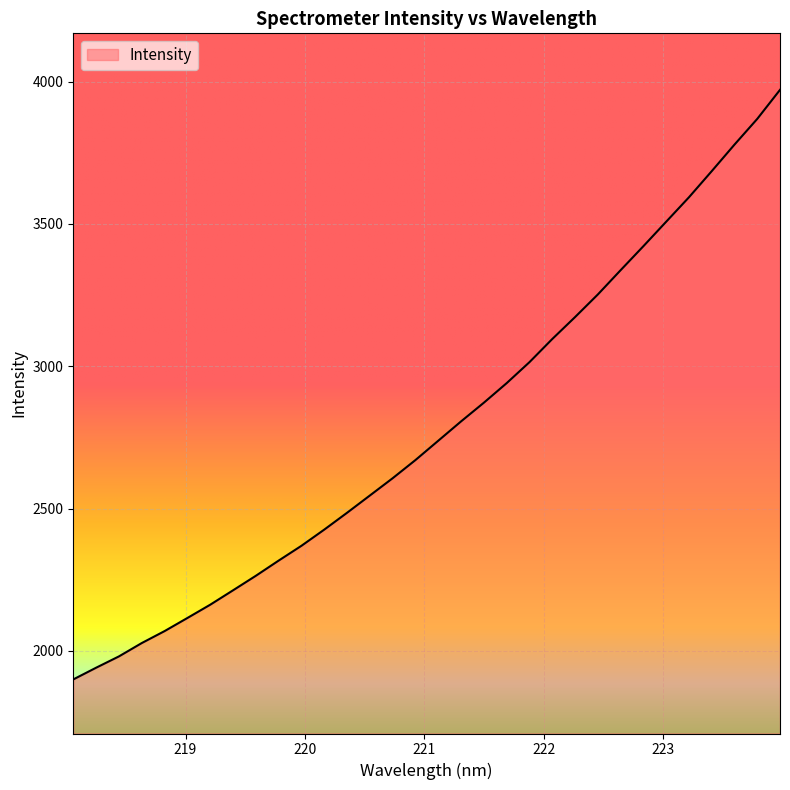

What is the smallest value displayed?

1899.6